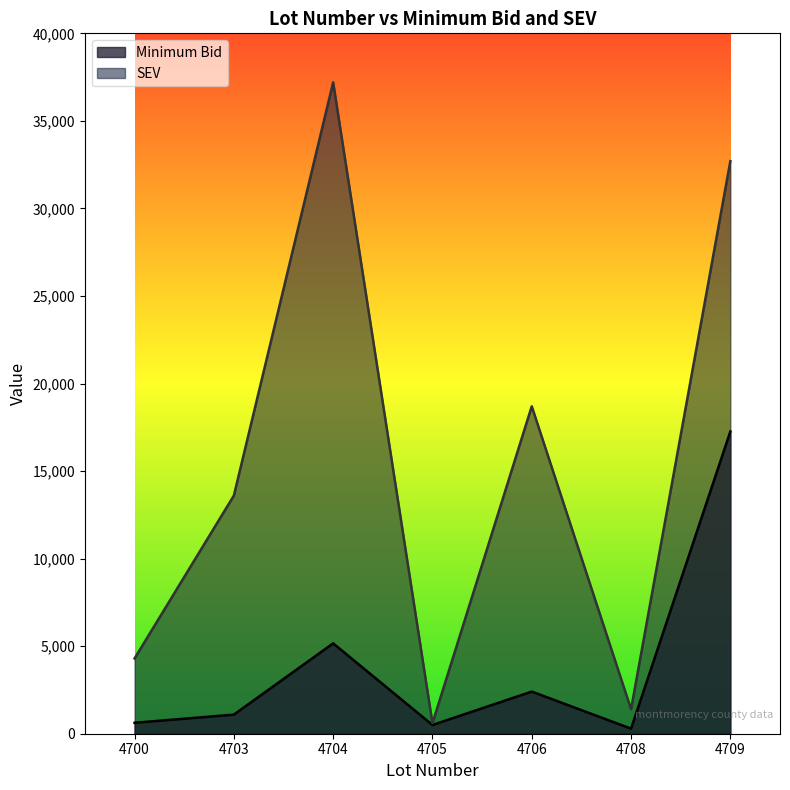

What is the spread (max minus min) of values at 4700?

3675.4